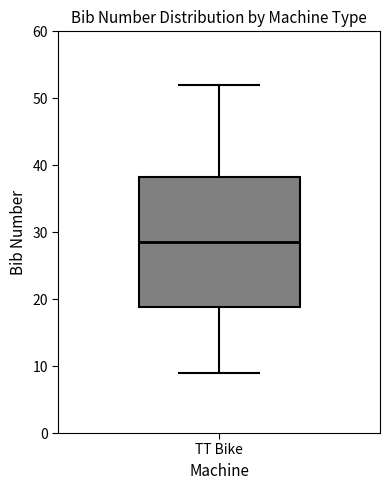

Where is the upper edge of the box for TT Bike on the y-axis? The values are not printed on the chart, so give them approximately, as read against the axis.

38